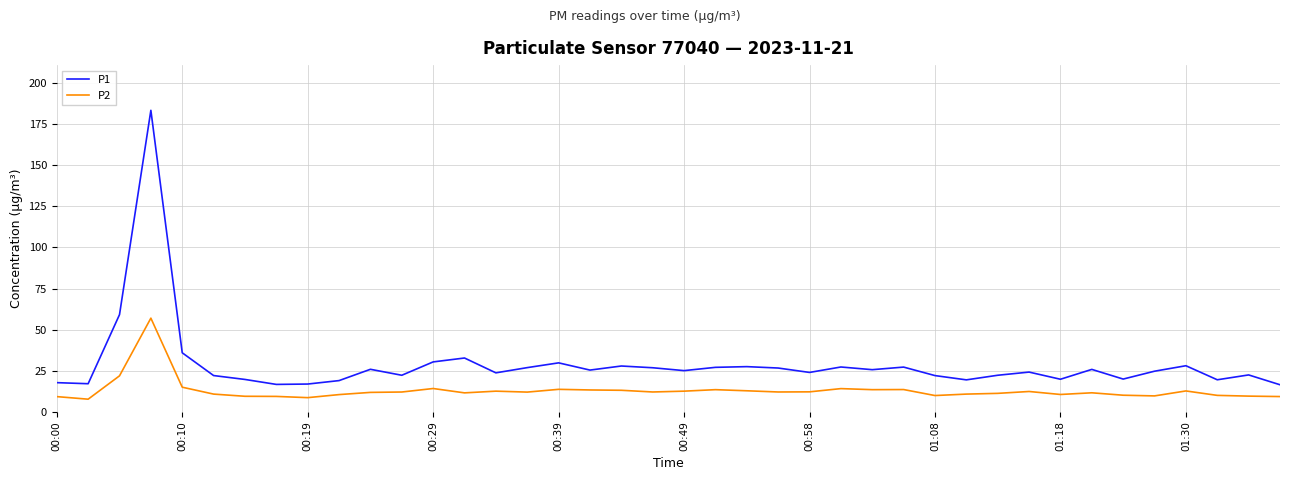

Which series has the widest spread of values?

P1